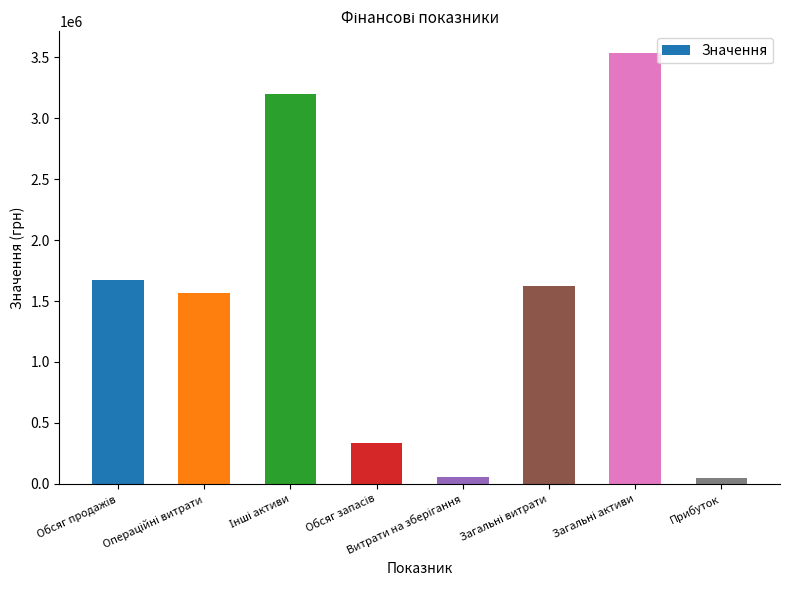

What is the sum of all values?

12031737.2